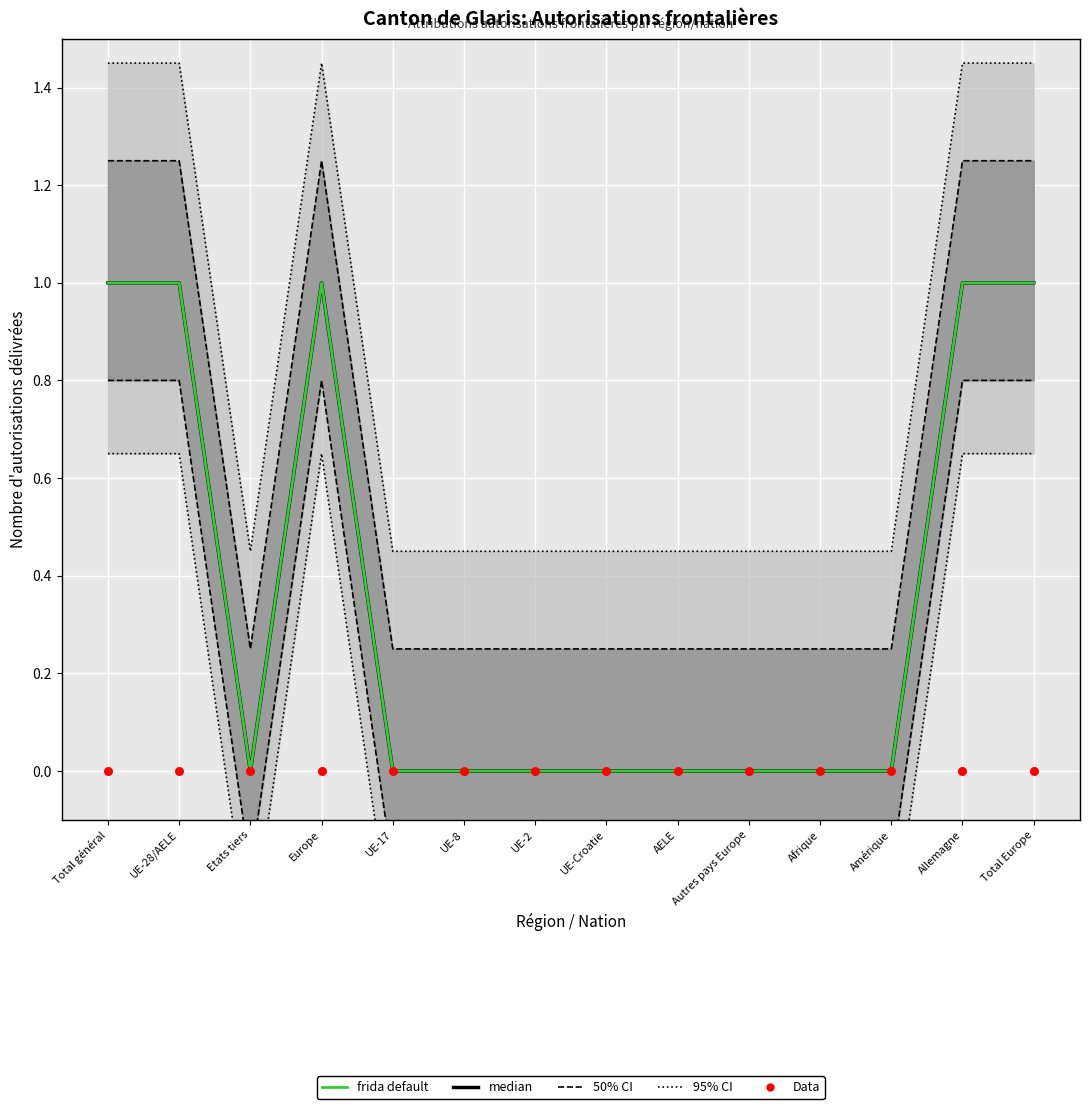

Which series has the largest Y range (max minus min)?

median